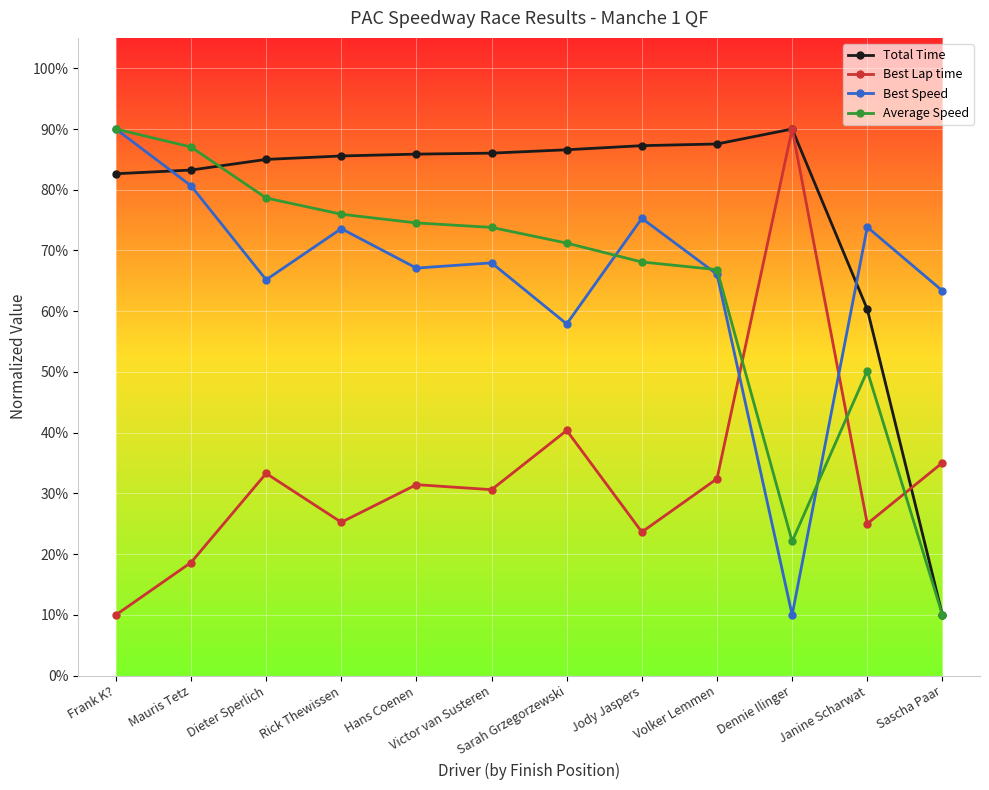

At how many categories does at least one series exceed 20?

12